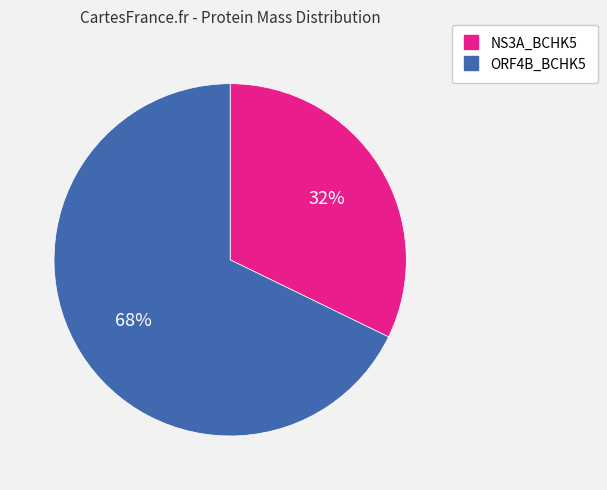

What is the ratio of the value at NS3A_BCHK5 to the value at ORF4B_BCHK5?

0.5